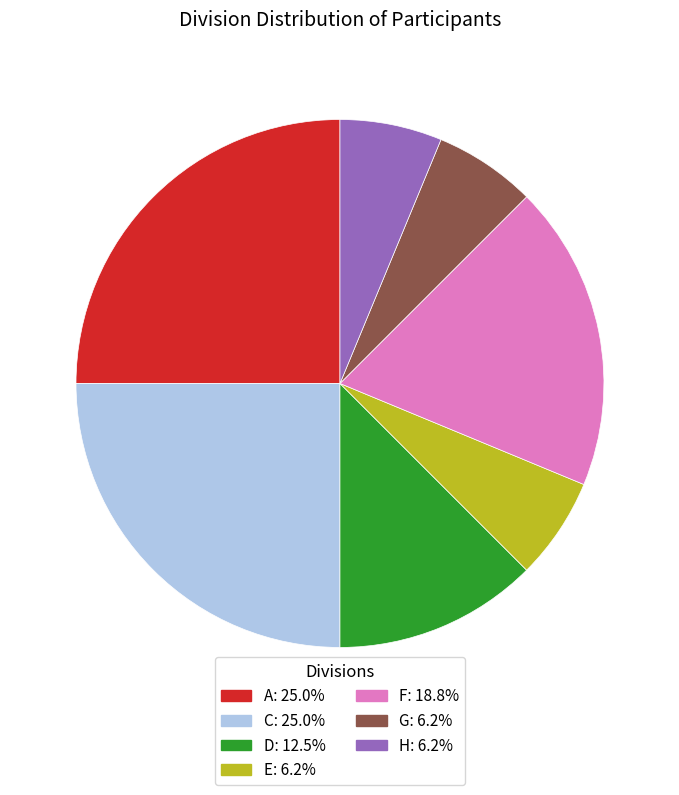

Is G the majority of the pie?

No